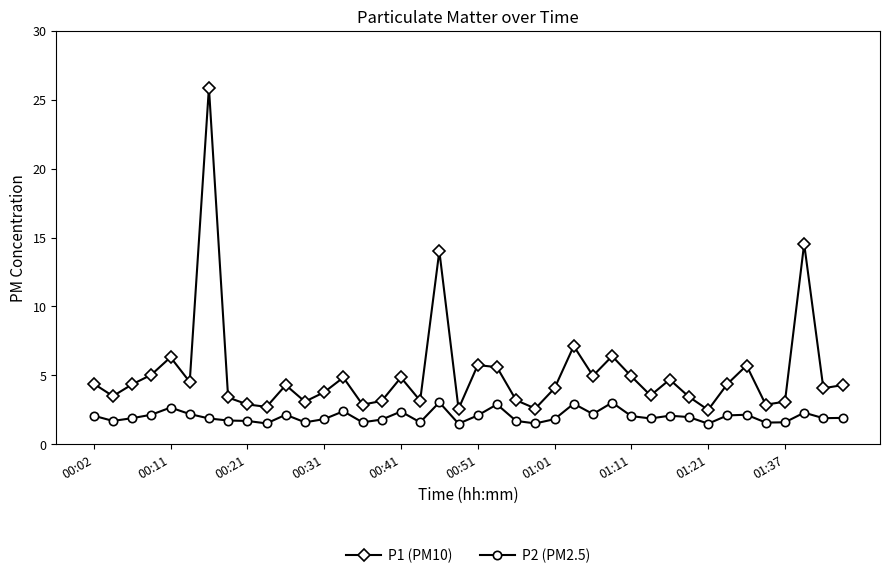

Which series has the widest spread of values?

P1 (PM10)